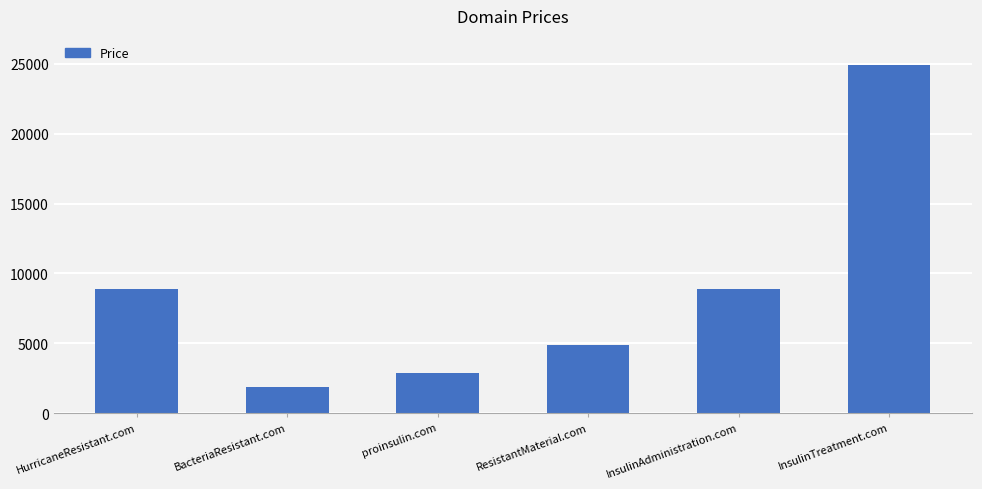

What is the value of the 6th bar from the left?

24888